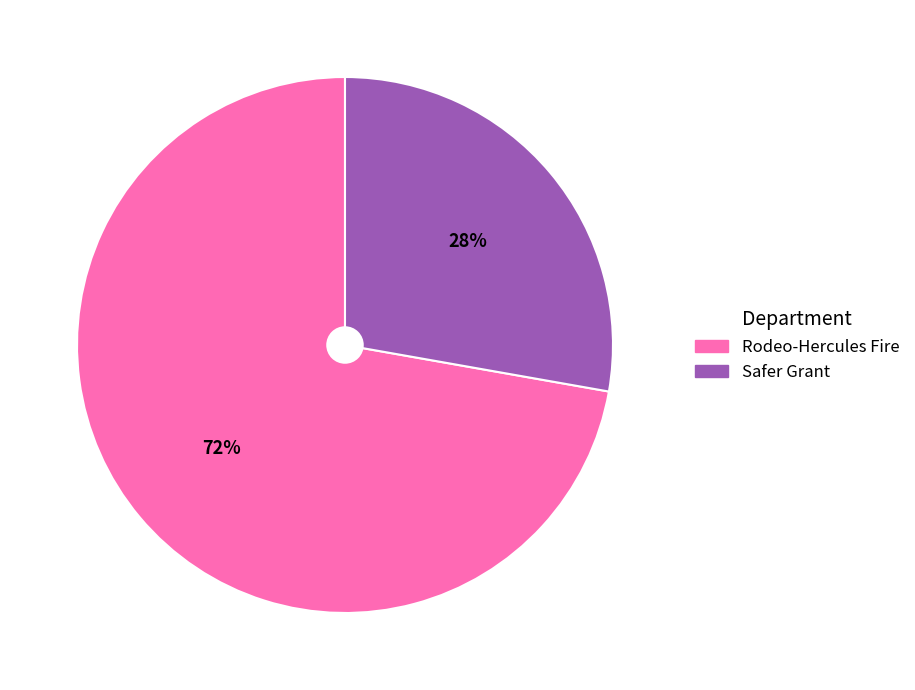

How many segments does this pie chart have?

2